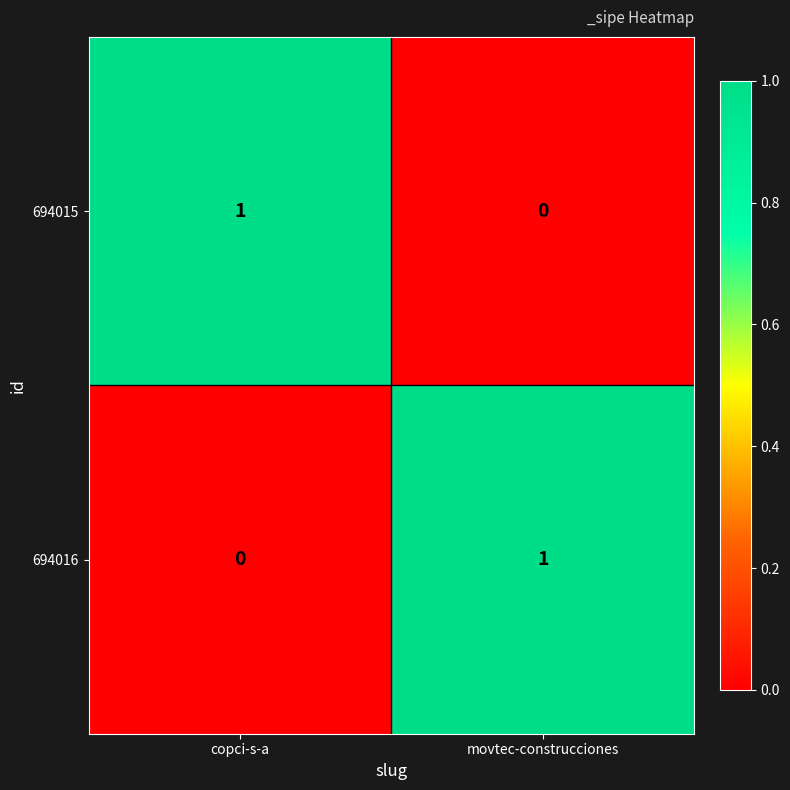

At which label does 694016 reach its peak?

movtec-construcciones